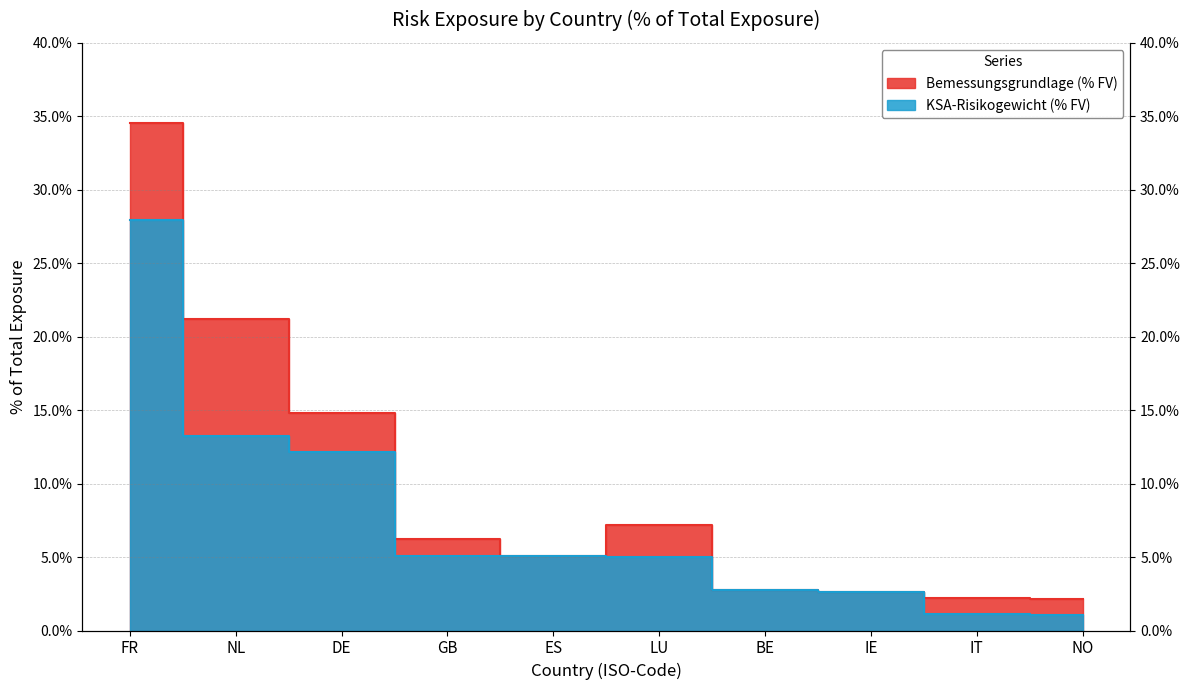

Where does the KSA-Risikogewicht (% FV) series first go above 5?

FR